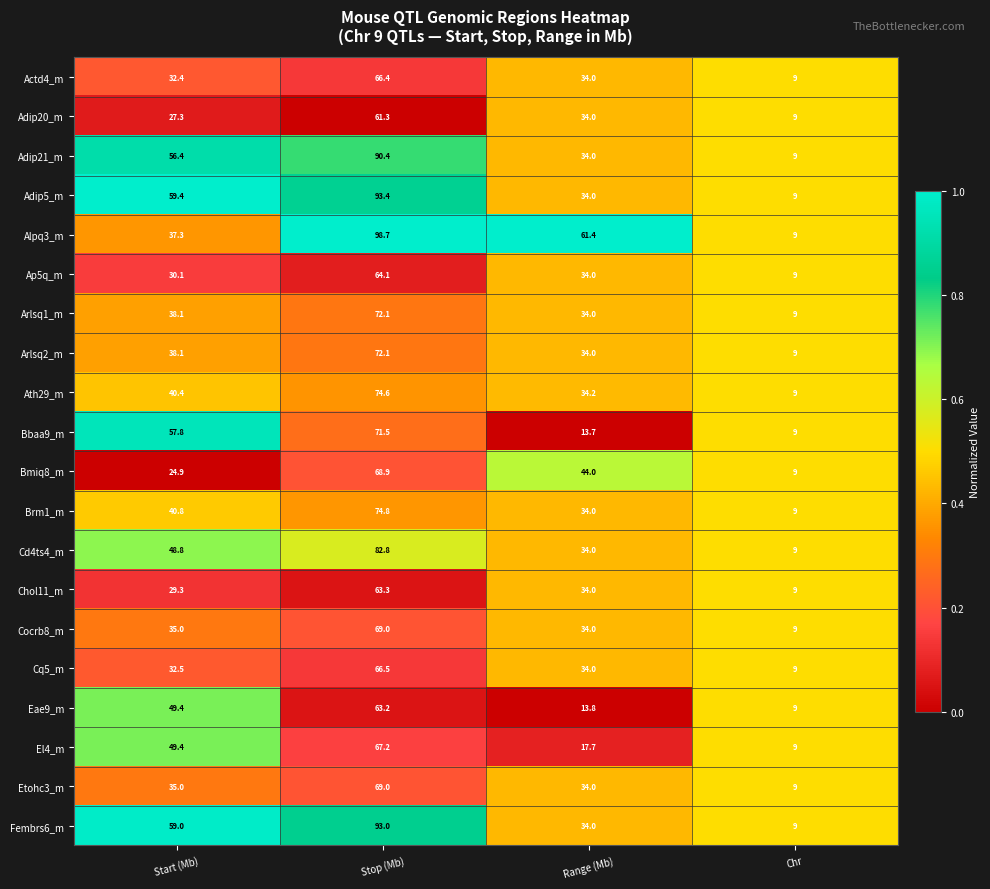

What is the minimum value for Actd4_m?

9.0